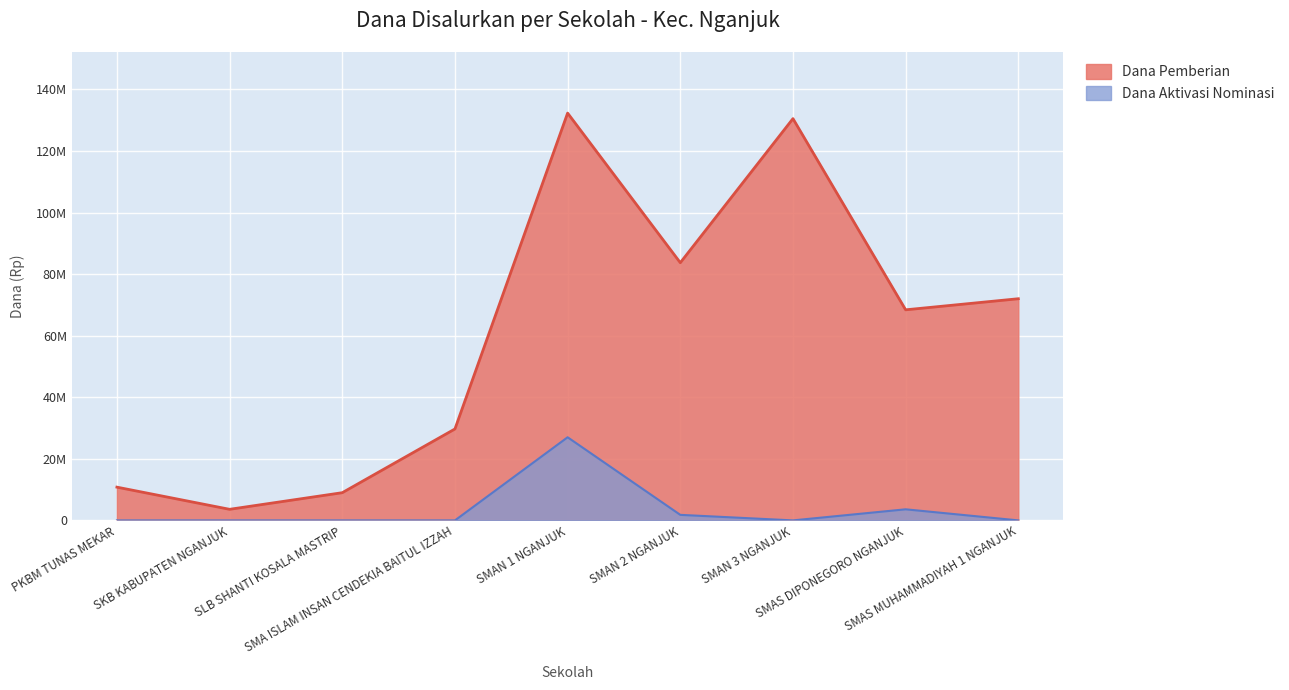

Which series has the largest total across all categories?

Dana Pemberian